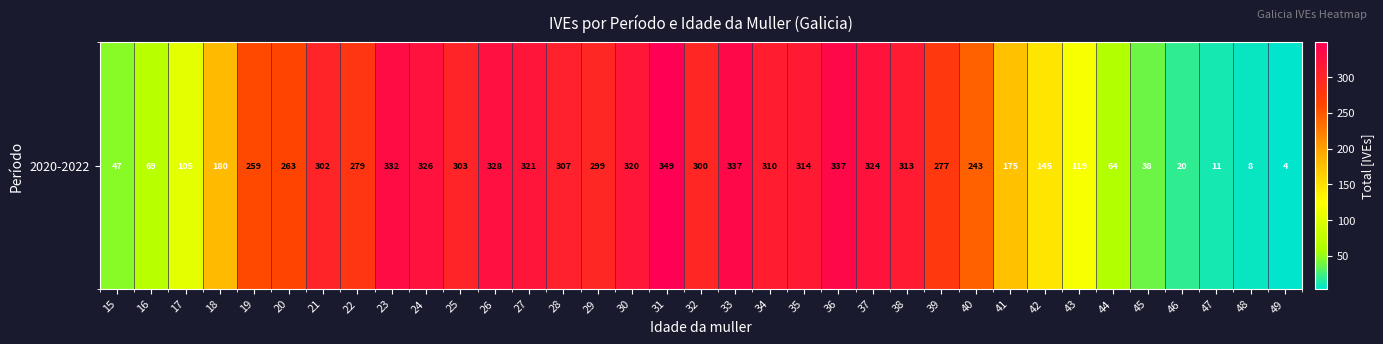

How many values exceed 279?

17